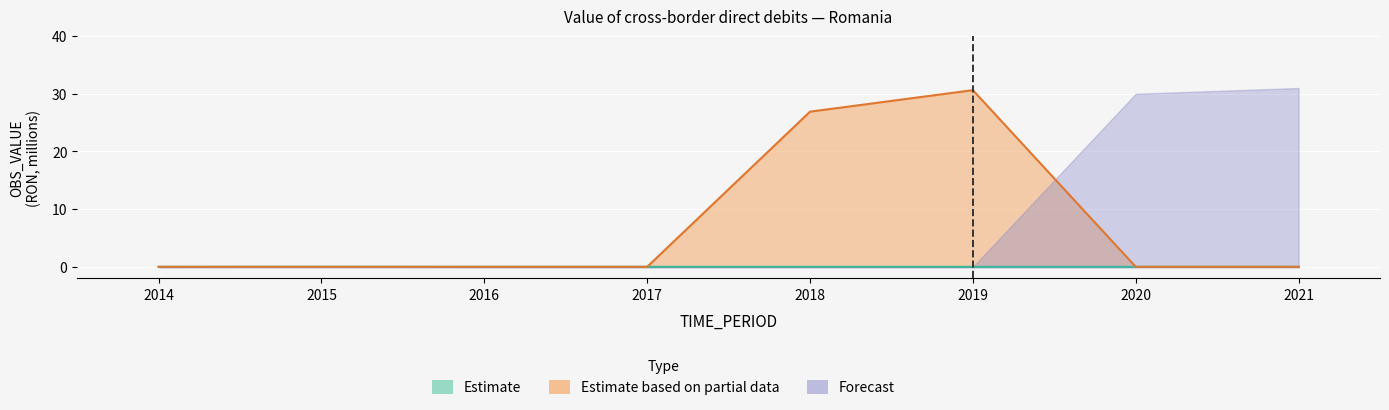

Between 2017 and 2019, which is larger?

2017